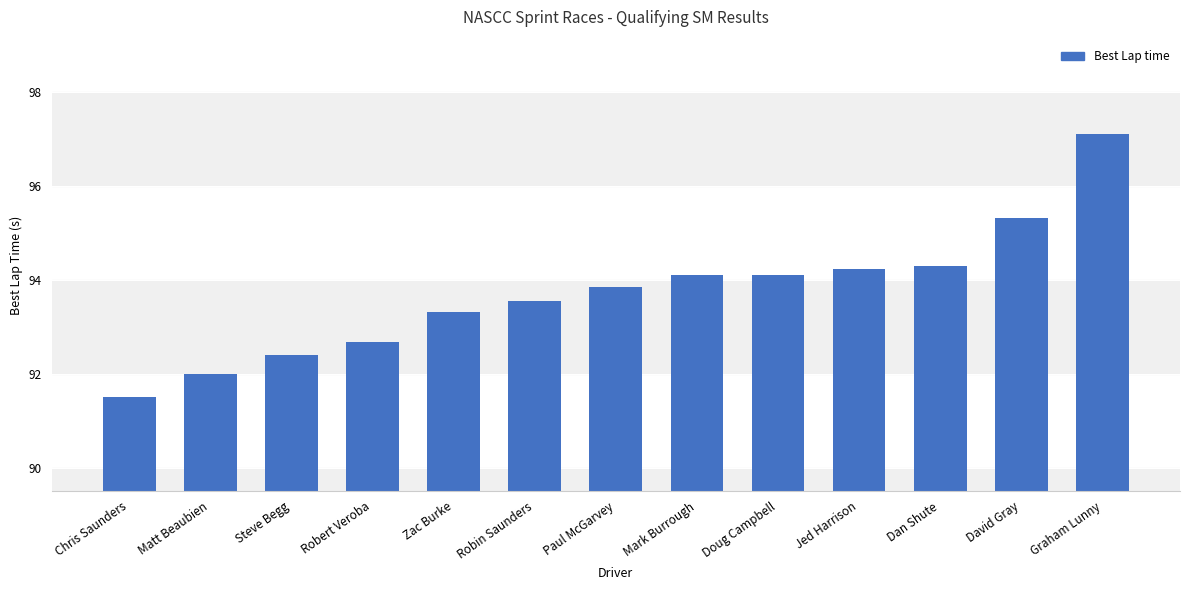

True or false: the data shows 147.7 at Mark Burrough.

False